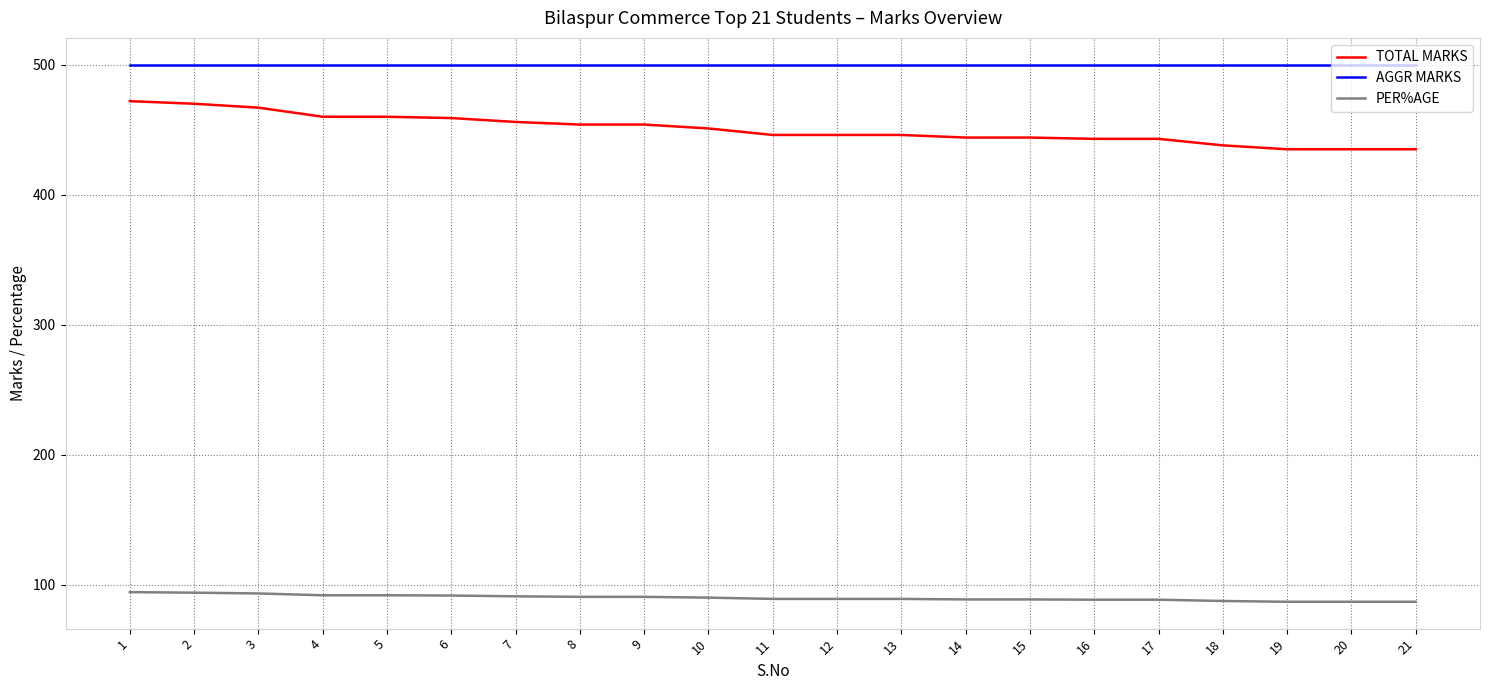

What is the sum of all PER%AGE values?

1891.6